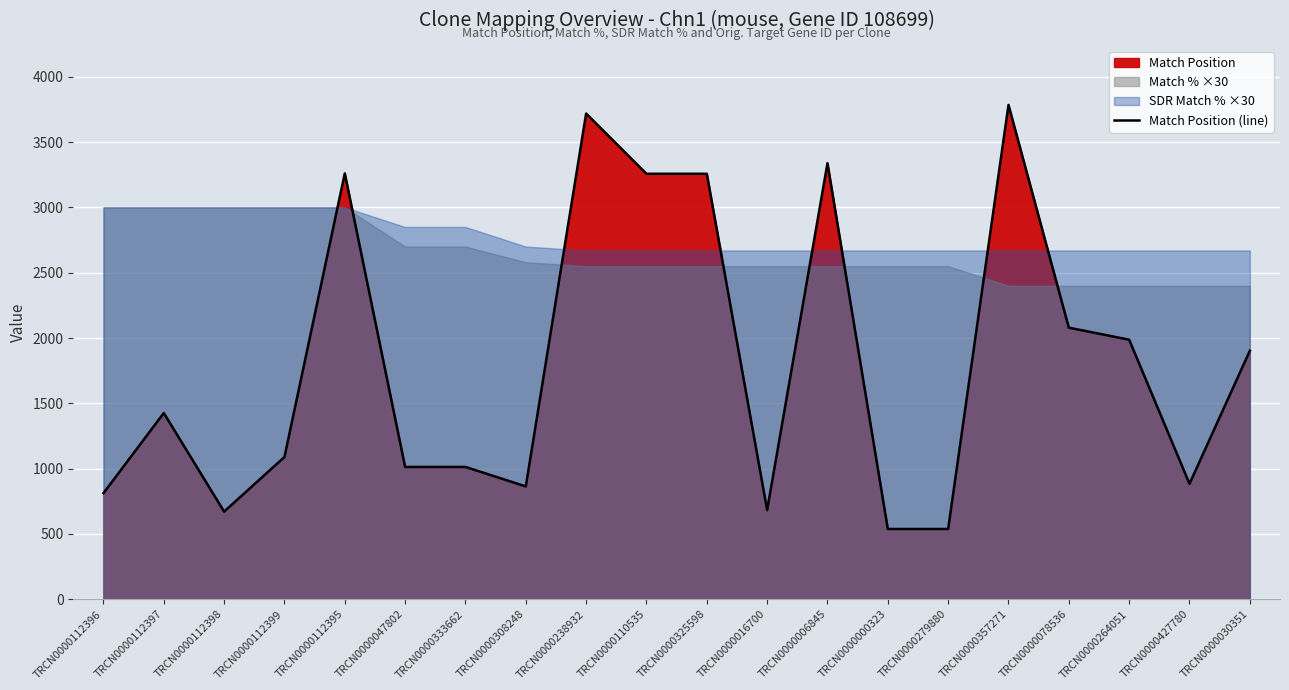

What is the maximum value for Match Position (line)?

3784